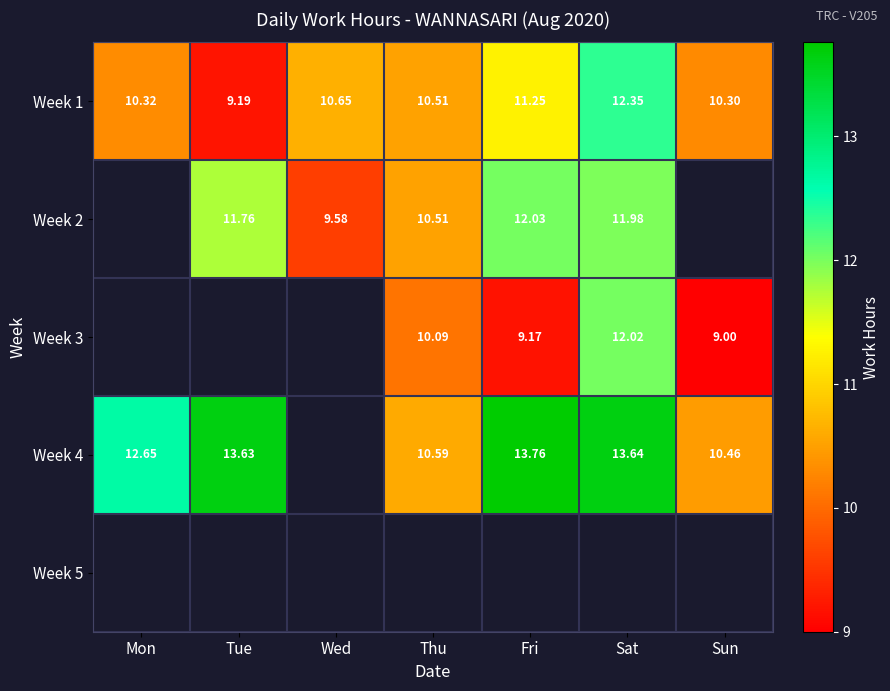

Is the value of Week 1 at Thu greater than the value of Week 2 at Sat?

No